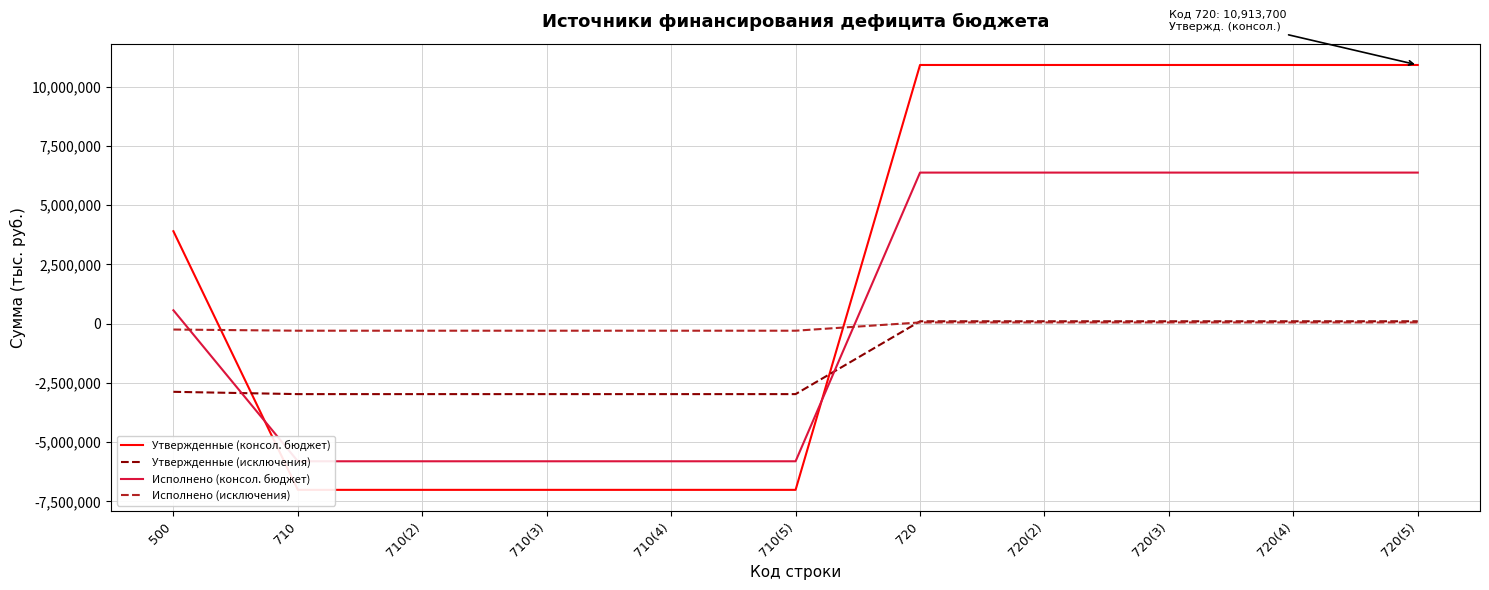

Does the chart display data point markers on the line(s)?

No